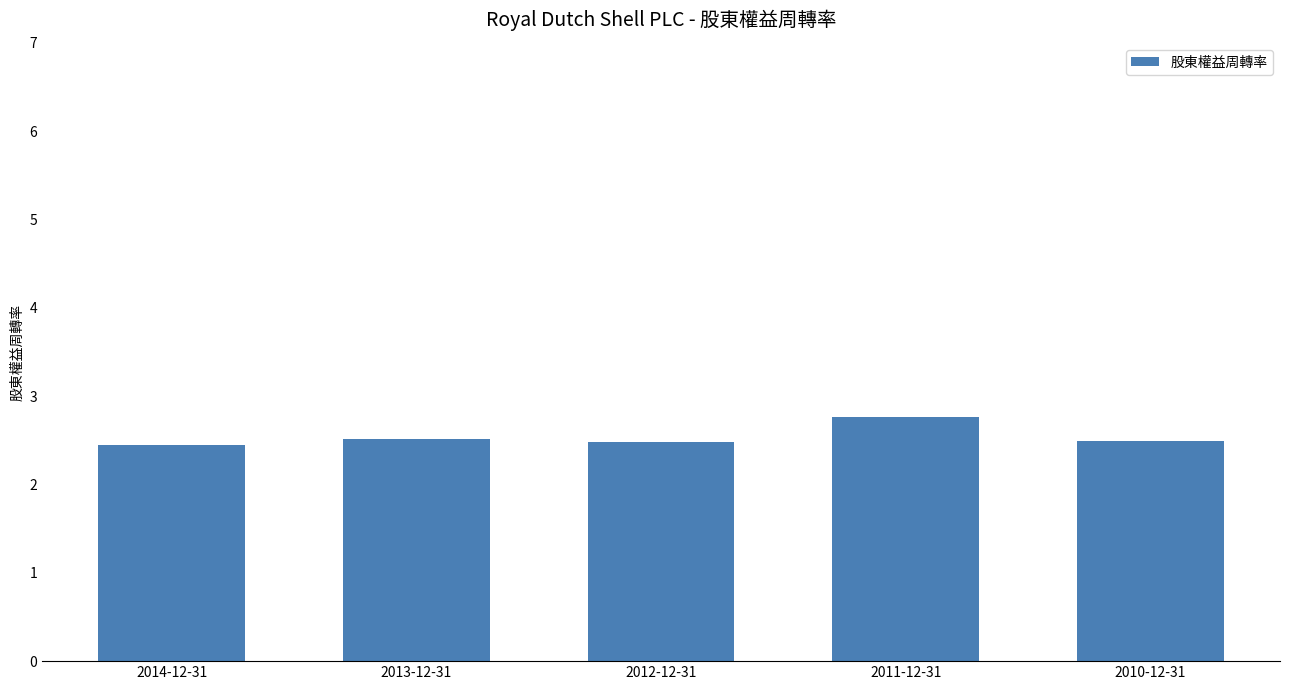

What is the value of the 2nd bar from the left?

2.5